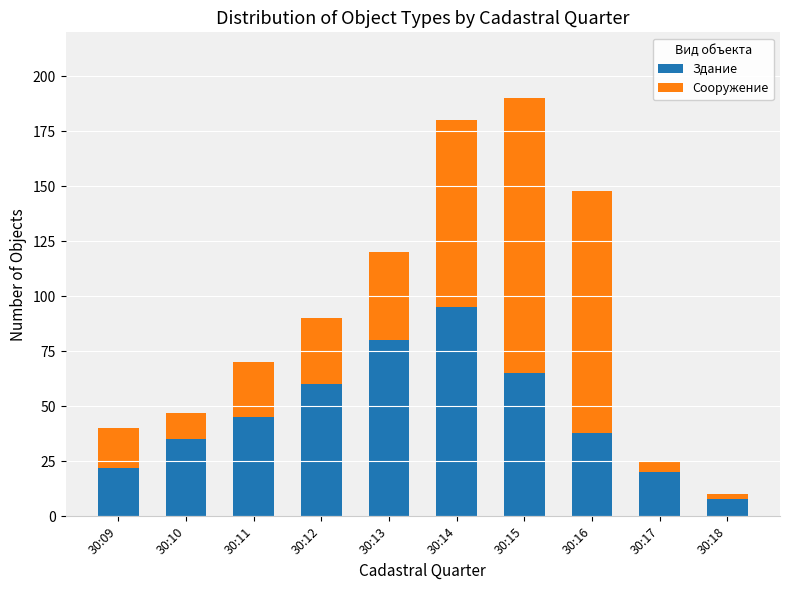

What is the difference between the maximum and minimum values in the Здание series?

87